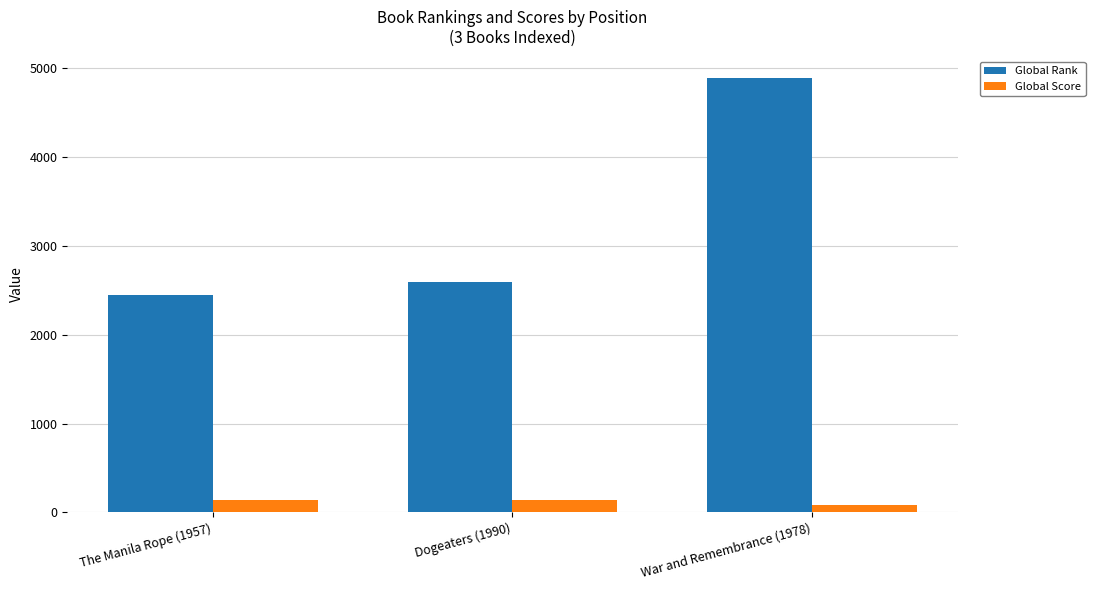

Does the chart contain stacked bars?

No